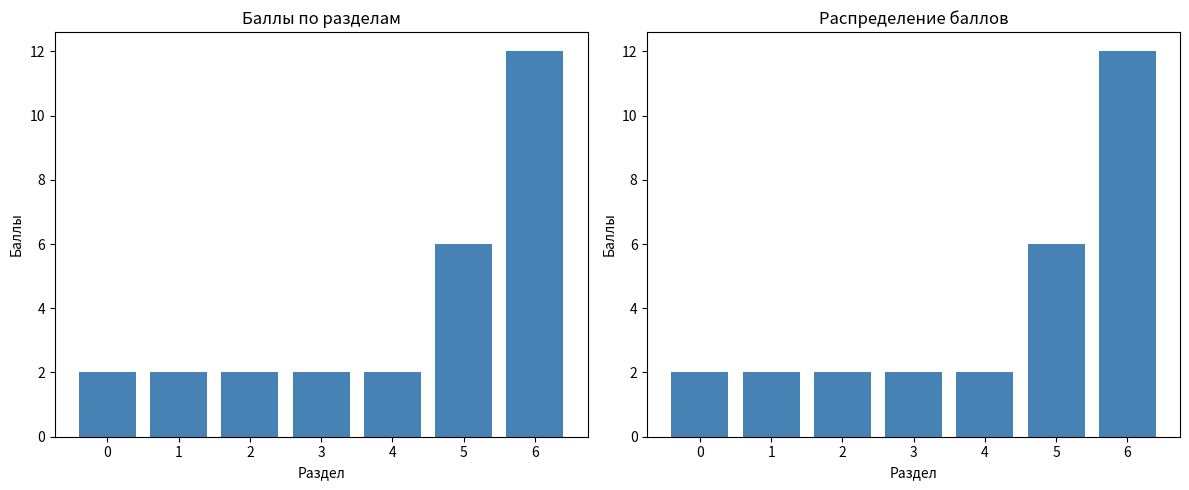

How many categories are shown in the chart?

7